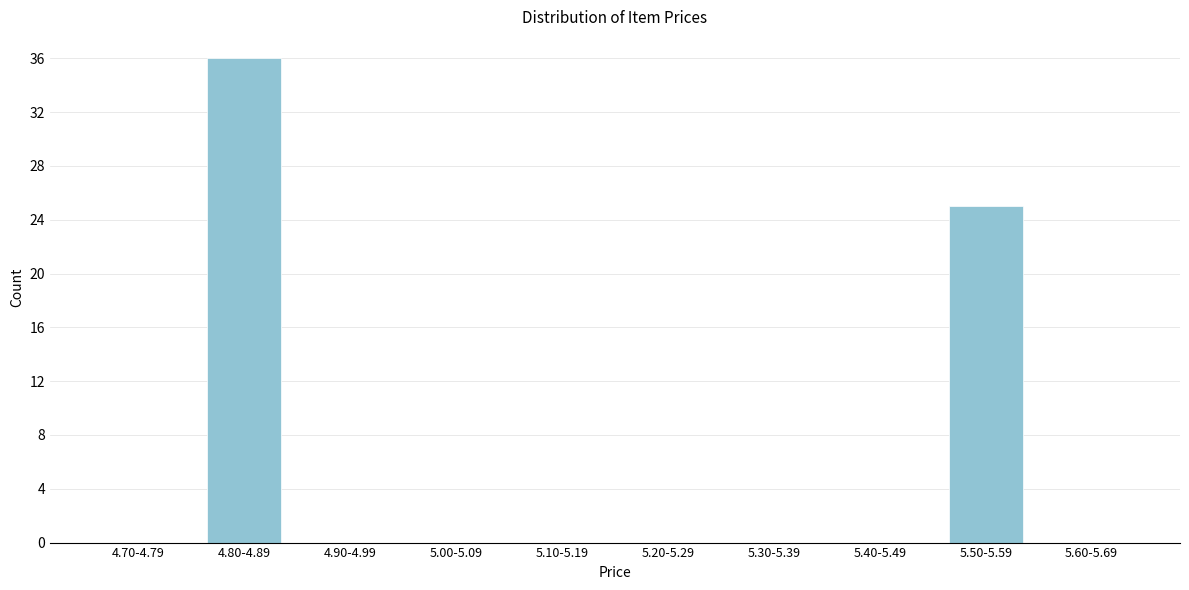

Reading left to right, extract all data points from this chart.

4.70-4.79=0	4.80-4.89=36	4.90-4.99=0	5.00-5.09=0	5.10-5.19=0	5.20-5.29=0	5.30-5.39=0	5.40-5.49=0	5.50-5.59=25	5.60-5.69=0